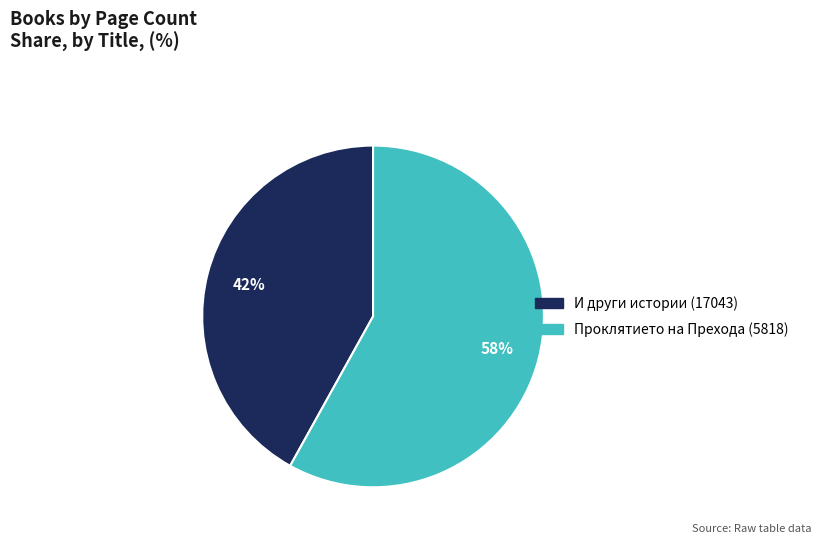

Is there any slice that represents more than half of the pie?

Yes